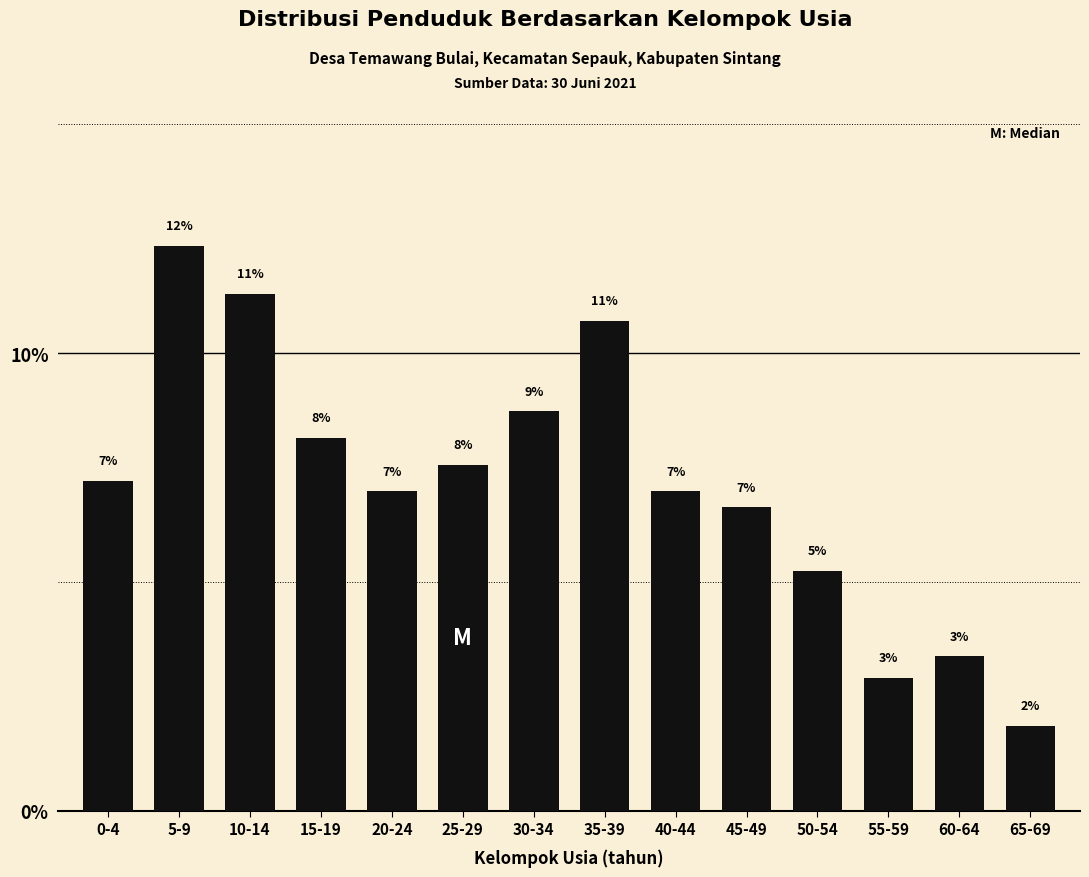

How many bars are there in total?

14